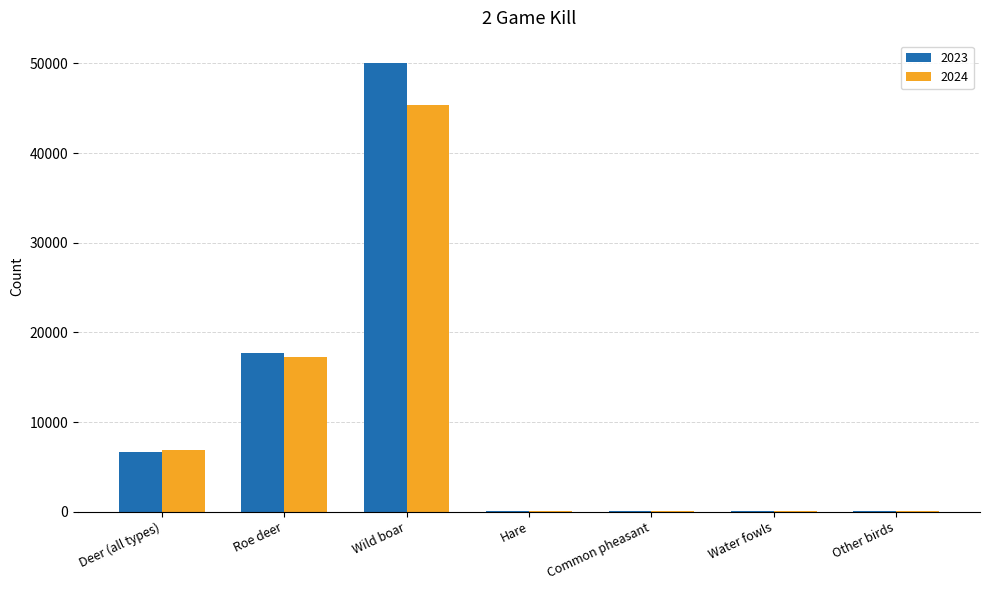

What is the greatest value displayed?

50030